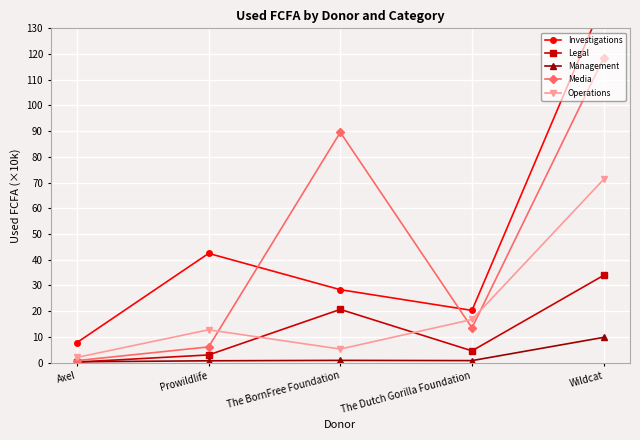

Which series changed the most between The Dutch Gorilla Foundation and Wildcat?

Investigations